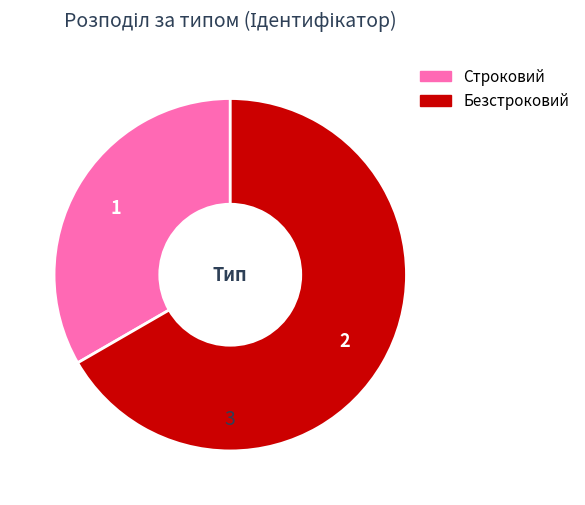

Approximately how many times larger is the value at Строковий compared to Безстроковий?

0.5